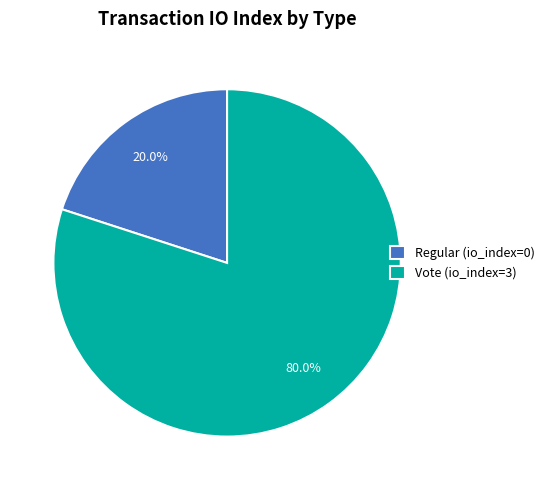

To the nearest percent, what is the difference between the largest and smallest slice percentages?

60%